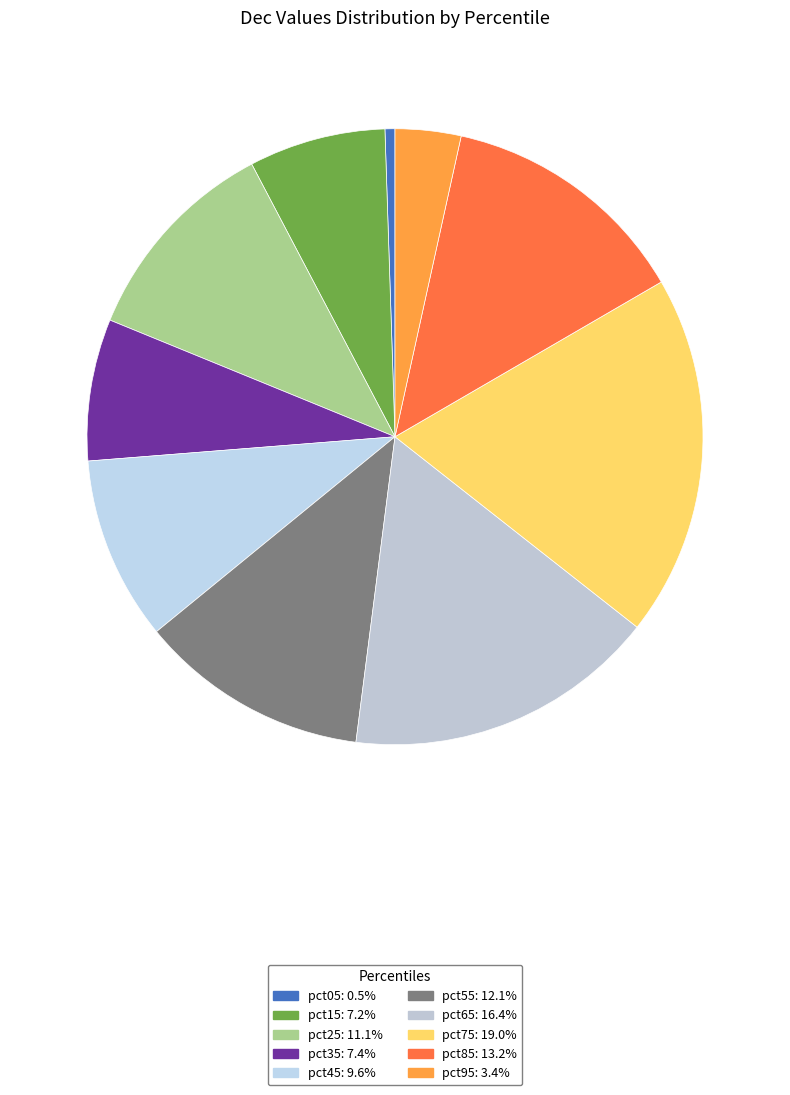

Between pct65 and pct85, which is larger?

pct65